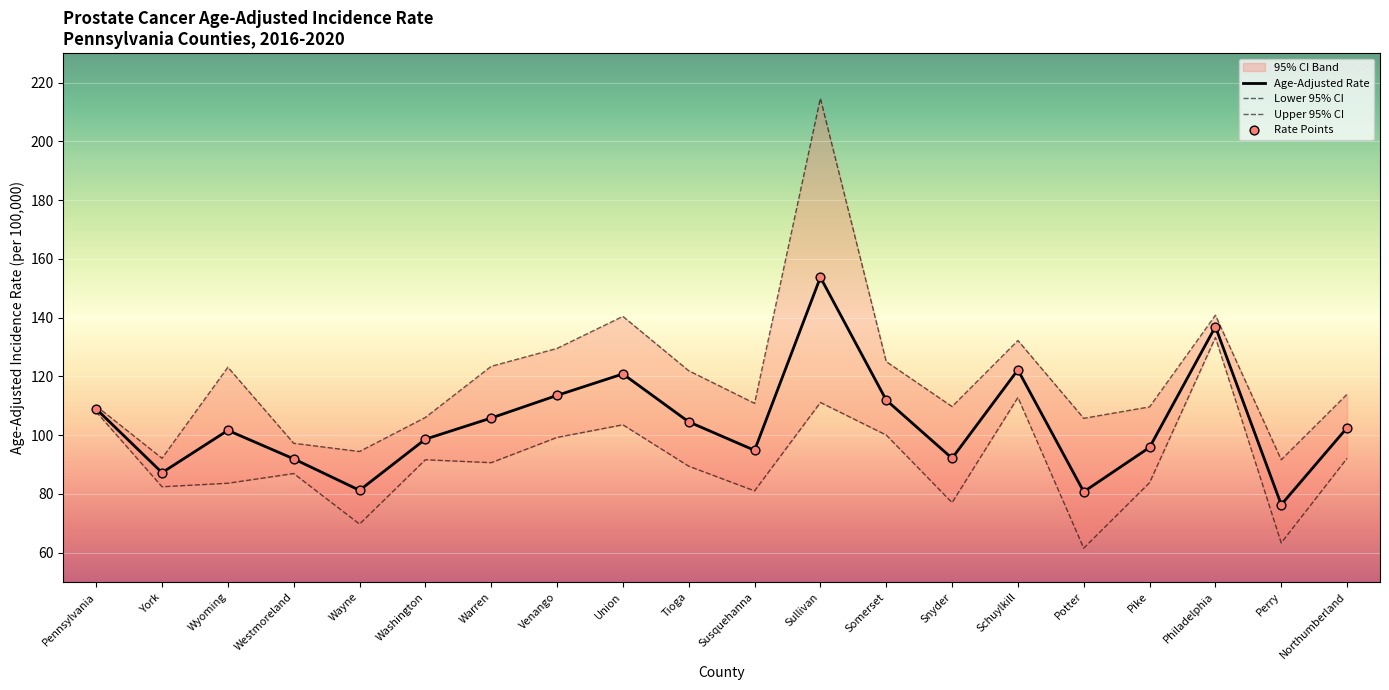

Which series has the largest total across all categories?

Upper 95% CI